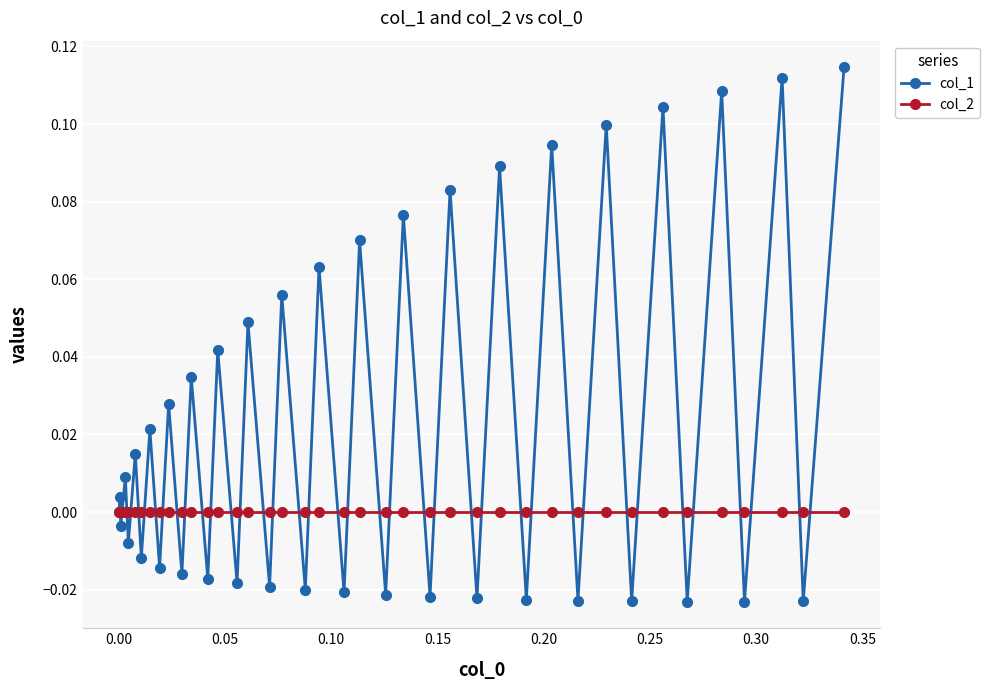

In col_1, how many points are lower than both neighbors (excluding endpoints)?

19